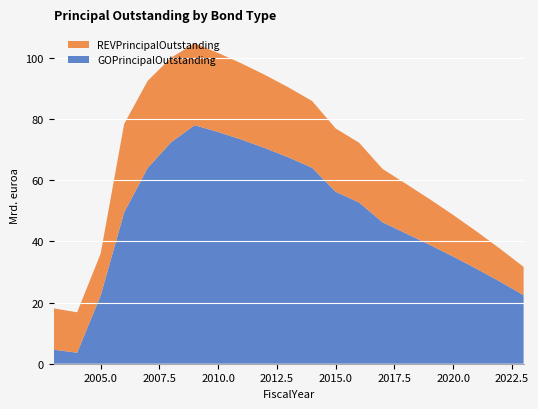

Reading right to left, extract all data points from this chart.

GOPrincipalOutstanding: 22425000	26835000	31045000	35065000	38900000	42580000	46230000	52725000	56250000	64085000	67450000	70505000	73275000	75775000	78000000	72440000	64000000	49490000	22280000	3600000	4590000
REVPrincipalOutstanding: 9240000	10755000	12205000	13600000	14930000	16215000	17465000	19530000	20700000	21820000	22890000	23915000	24900000	25845000	26765000	27645000	28495000	28890000	13715000	13220000	13505000